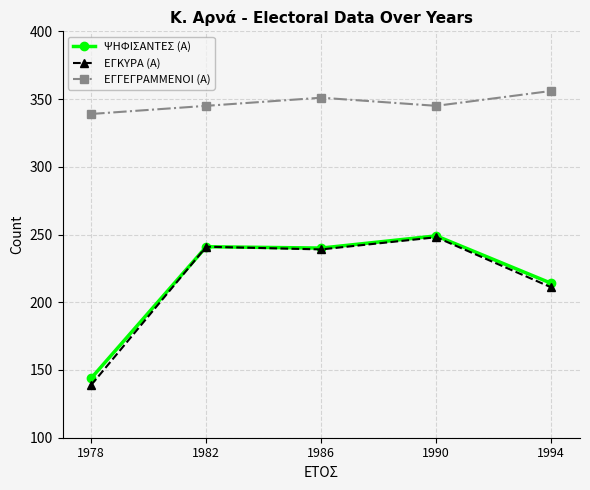

Which series changed the most between 1978 and 1986?

ΕΓΚΥΡΑ (Α)